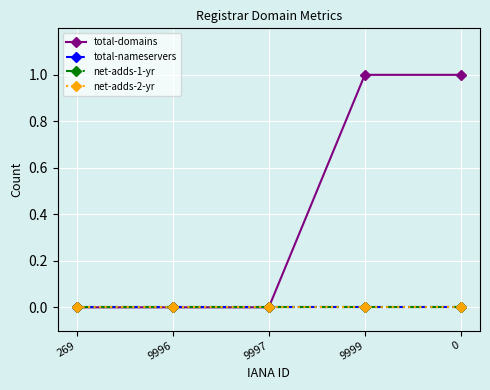

List the series in order of their peak value, highest first.

total-domains, total-nameservers, net-adds-1-yr, net-adds-2-yr